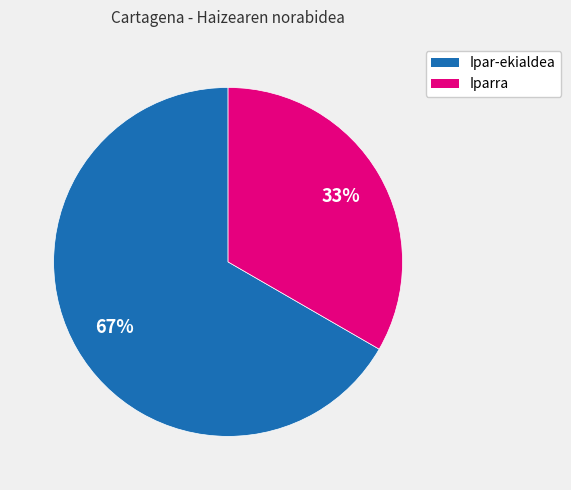

Count the number of slices in the pie.

2